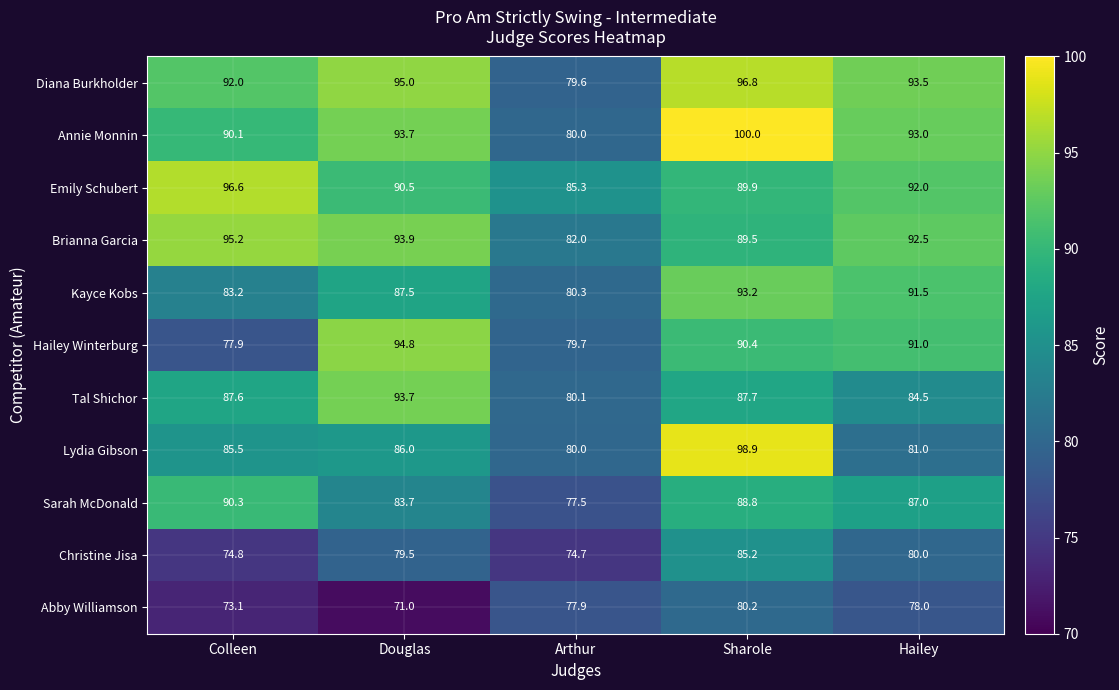

At how many categories does at least one series exceed 92?

4